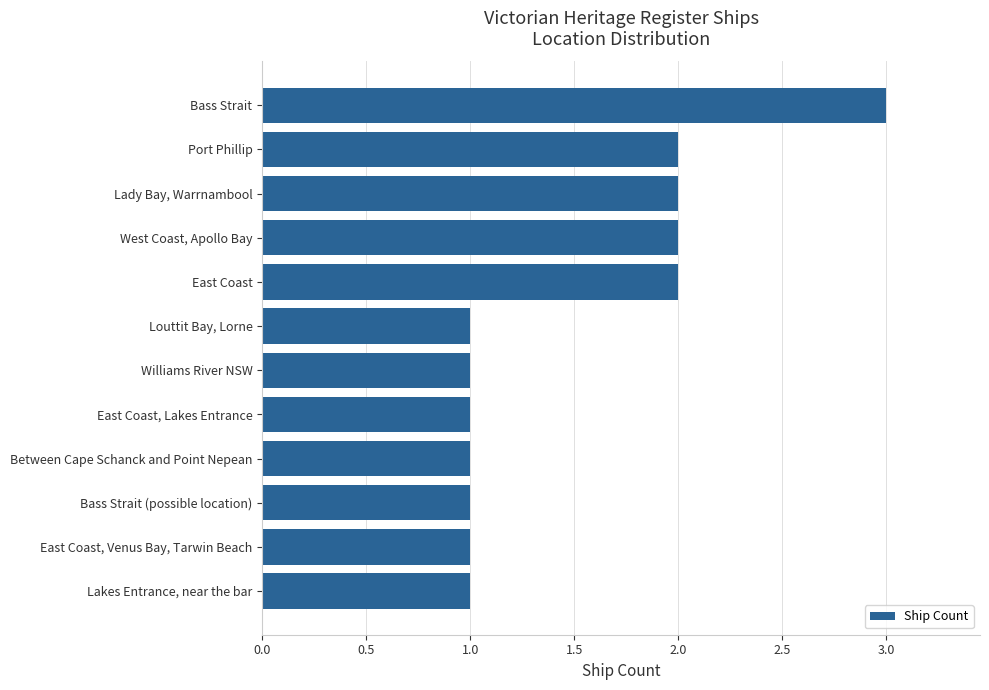

What is the greatest value displayed?

3